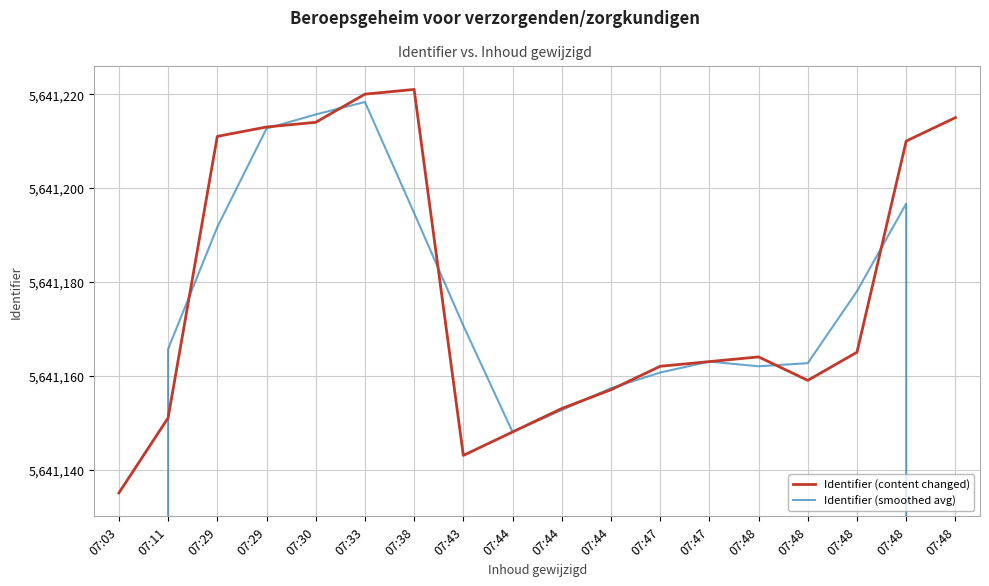

Is it true that Identifier (smoothed avg) equals 3080085.2 at 07:48?

False